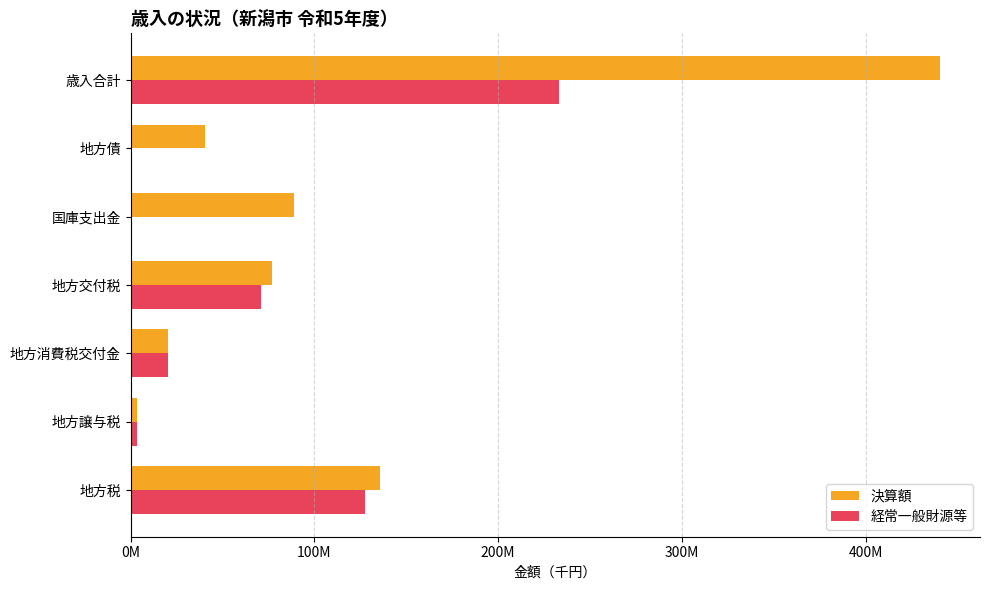

Rank the series by their average value, from highest to lowest.

決算額, 経常一般財源等